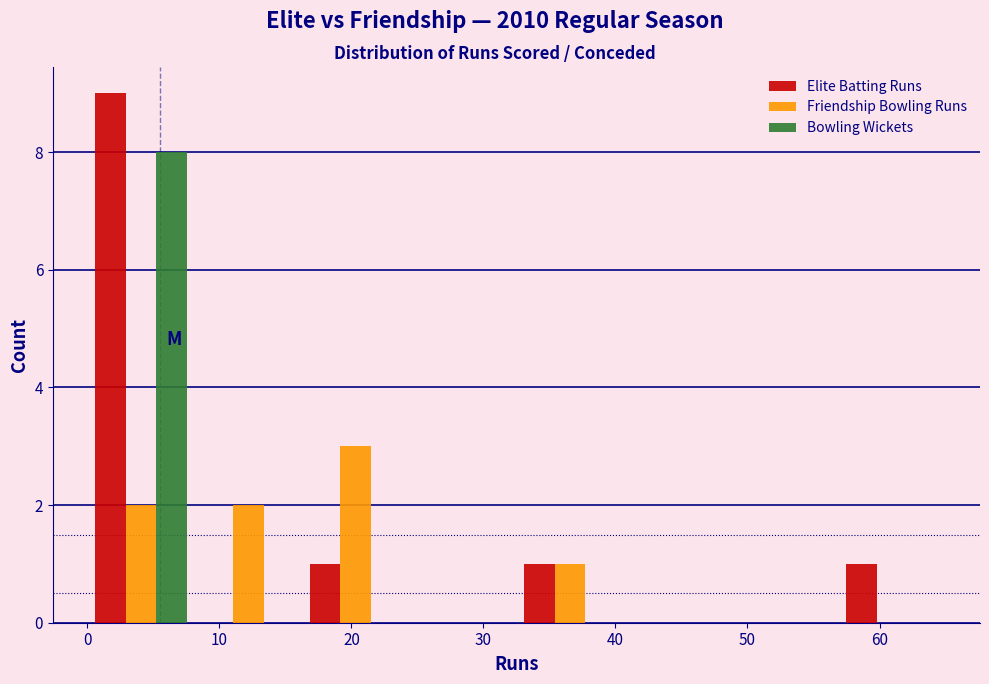

Reading left to right, list every range on the x-axis with the height of the bar of each series over it. Neither the bar edges nor the heights are printed on the chart, so give them approximately, as read against the axes.

0 to 8: Elite Batting Runs=9	Friendship Bowling Runs=2	Bowling Wickets=8
8 to 16: Elite Batting Runs=0	Friendship Bowling Runs=2	Bowling Wickets=0
16 to 24: Elite Batting Runs=1	Friendship Bowling Runs=3	Bowling Wickets=0
24 to 33: Elite Batting Runs=0	Friendship Bowling Runs=0	Bowling Wickets=0
33 to 41: Elite Batting Runs=1	Friendship Bowling Runs=1	Bowling Wickets=0
41 to 49: Elite Batting Runs=0	Friendship Bowling Runs=0	Bowling Wickets=0
49 to 57: Elite Batting Runs=0	Friendship Bowling Runs=0	Bowling Wickets=0
57 to 65: Elite Batting Runs=1	Friendship Bowling Runs=0	Bowling Wickets=0